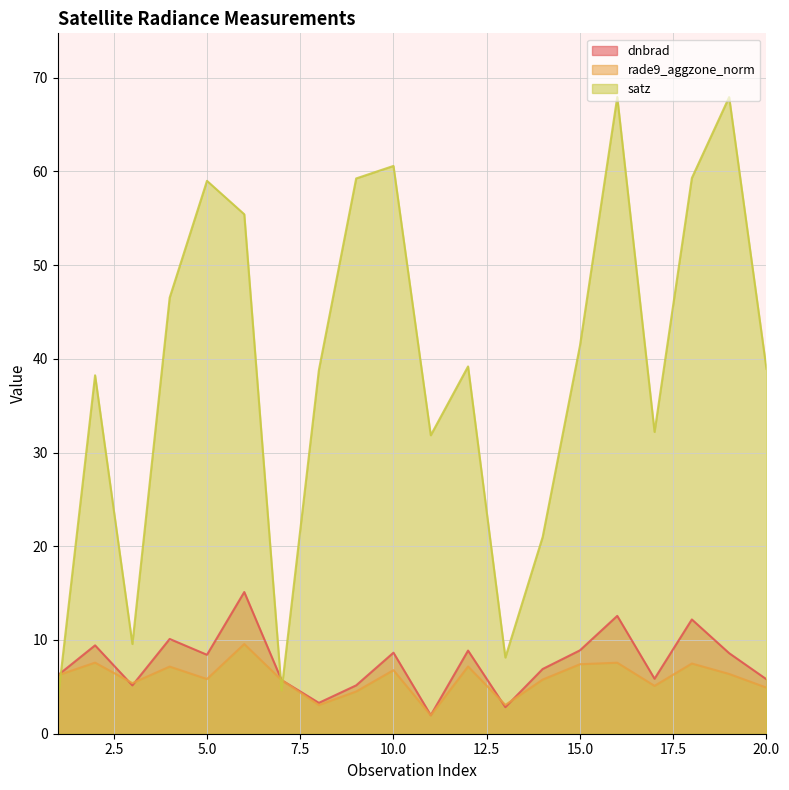

At which category does dnbrad reach its first local valley?

3